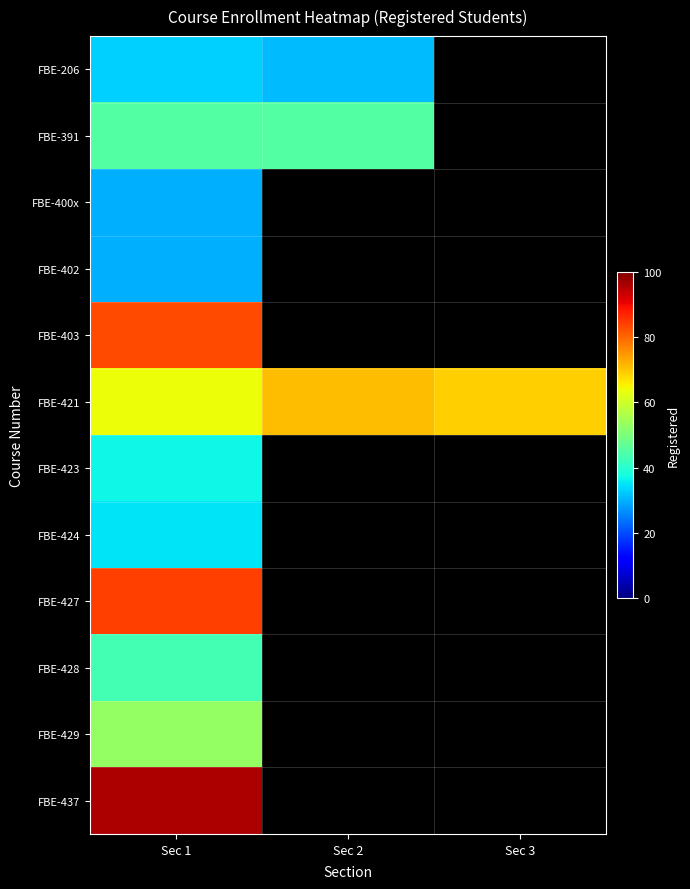

Which category has the lowest value in the FBE-403 series?

Sec 1